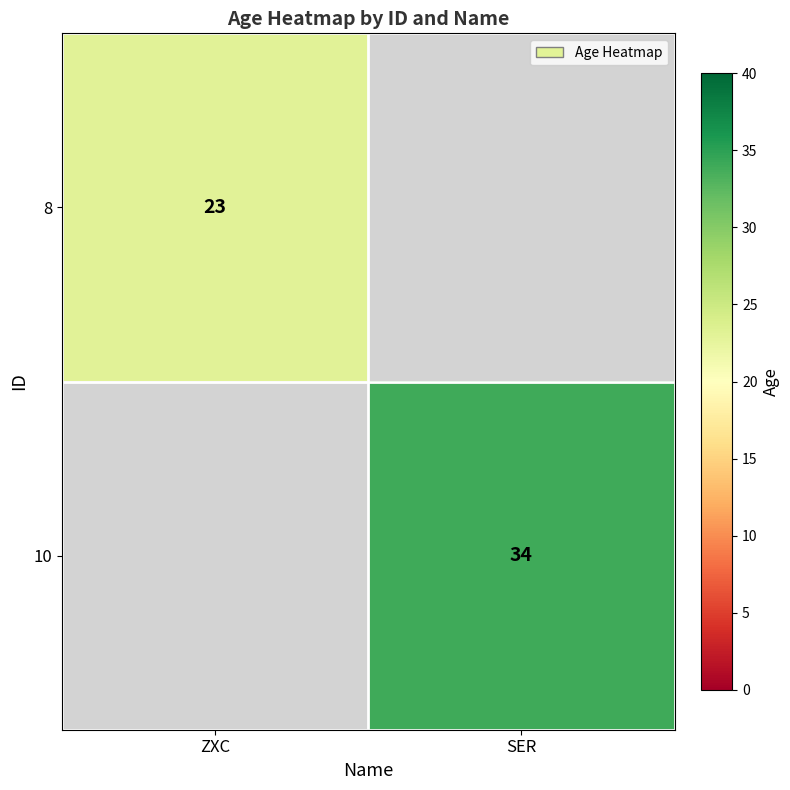

The 8 series shows 23 at ZXC. True or false?

True